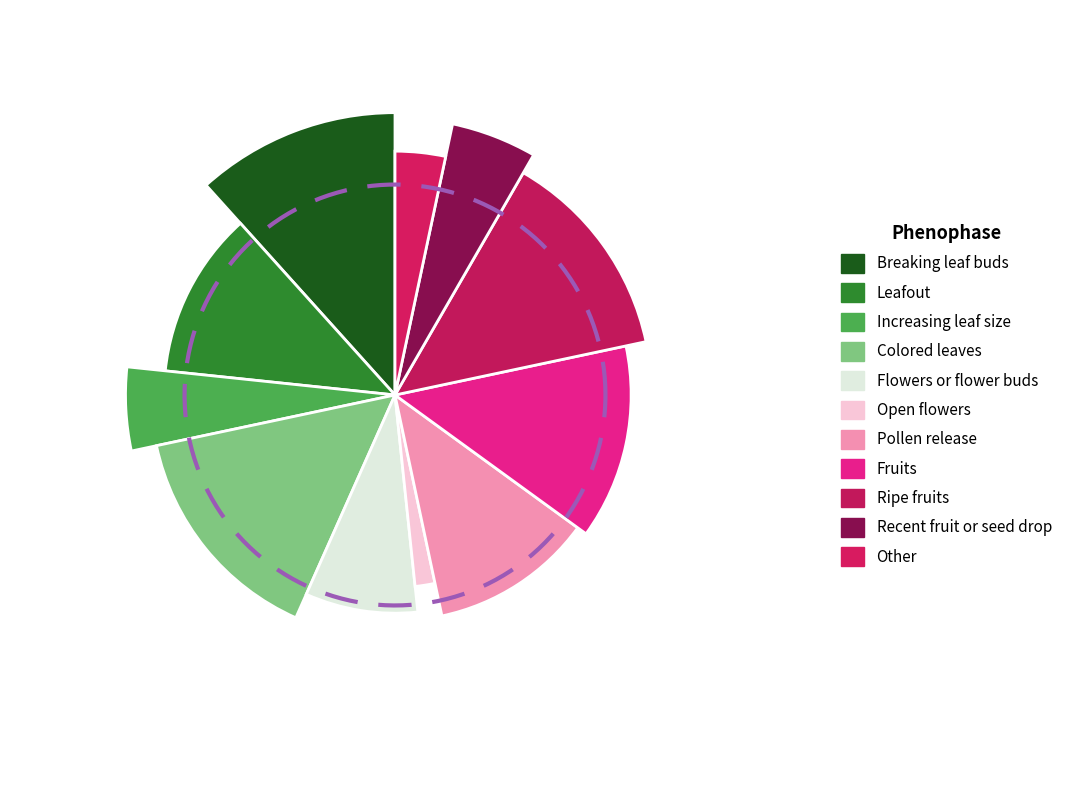

To the nearest percent, what is the difference between the largest and smallest slice percentages?

15%